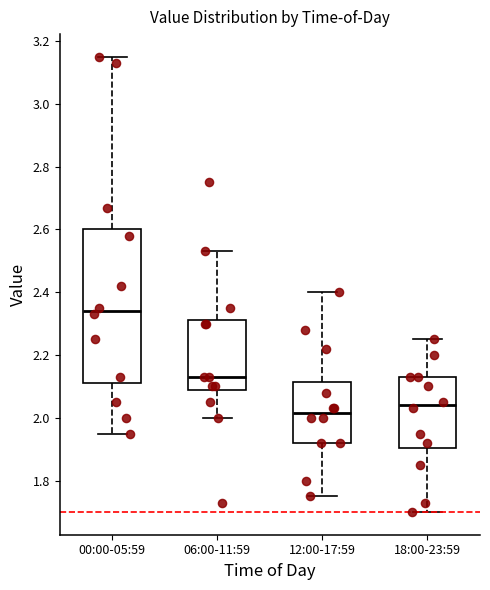

Where does the lower whisker of the box for 00:00-05:59 end on the y-axis? The values are not printed on the chart, so give them approximately, as read against the axis.

1.96